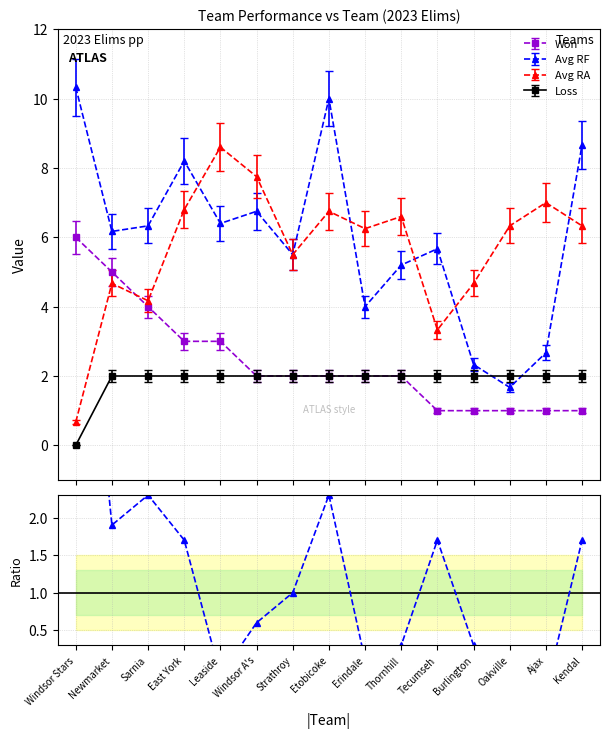

Reading left to right, list all the values displayed in this chart.

Windsor Stars=6.8	Newmarket=1.9	Sarnia=2.3	East York=1.7	Leaside=-0.1	Windsor A's=0.6	Strathroy=1.0	Etobicoke=2.3	Erindale=0.1	Thornhill=0.3	Tecumseh=1.7	Burlington=0.3	Oakville=-0.4	Ajax=-0.3	Kendal=1.7